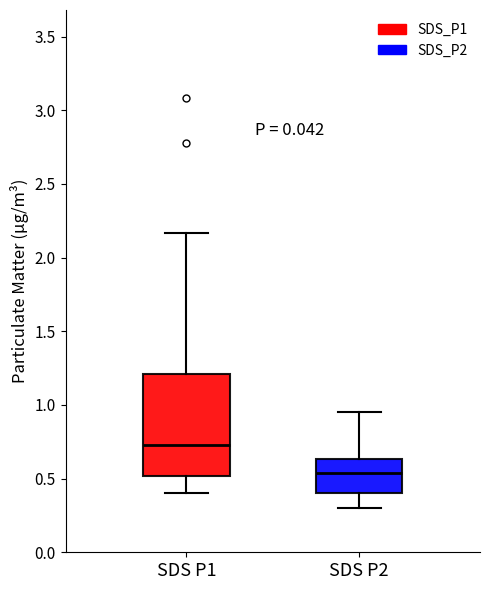

Which box's median line is the lowest?

SDS P2